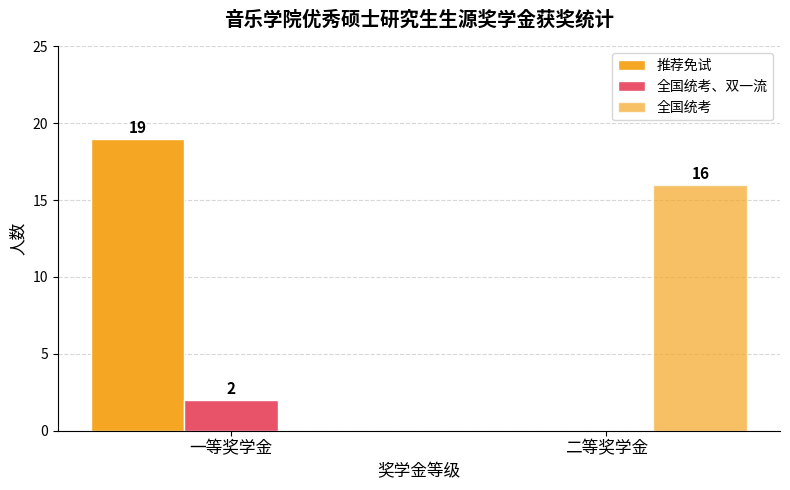

The value of 全国统考 at 二等奖学金 is 6. True or false?

False